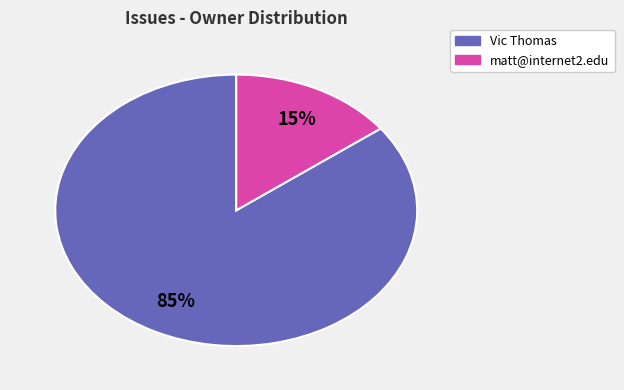

Is there any slice that represents more than half of the pie?

Yes